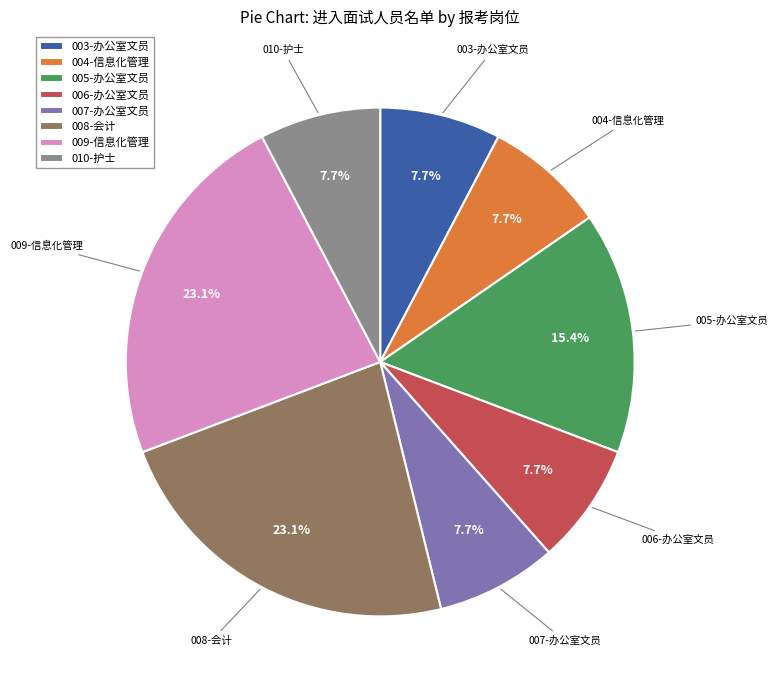

Is it true that 009-信息化管理 is 11% of the pie?

False